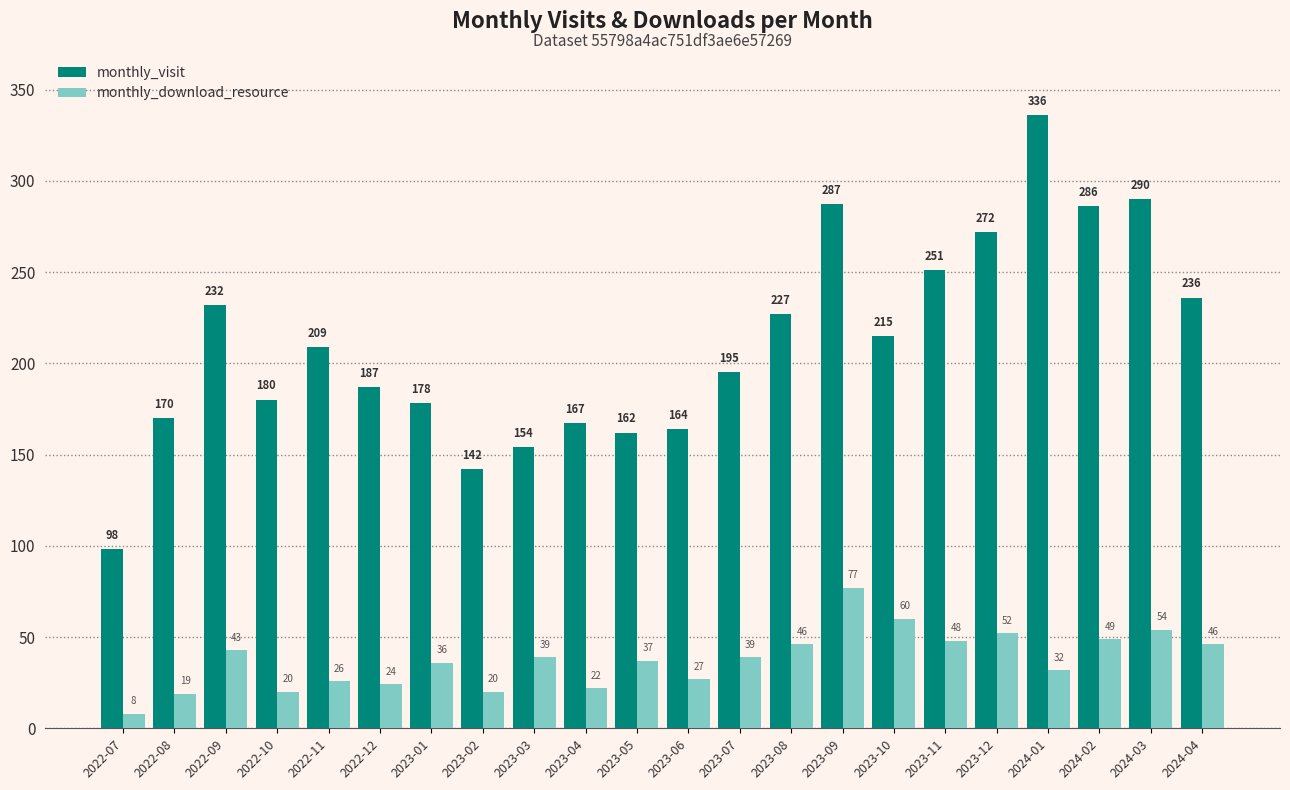

Which series has the widest spread of values?

monthly_visit